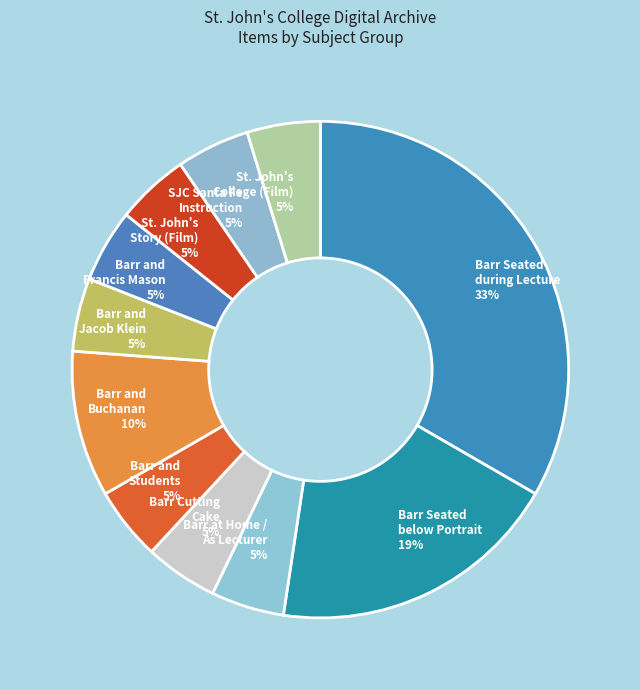

To the nearest percent, what is the average slice percentage?

9%